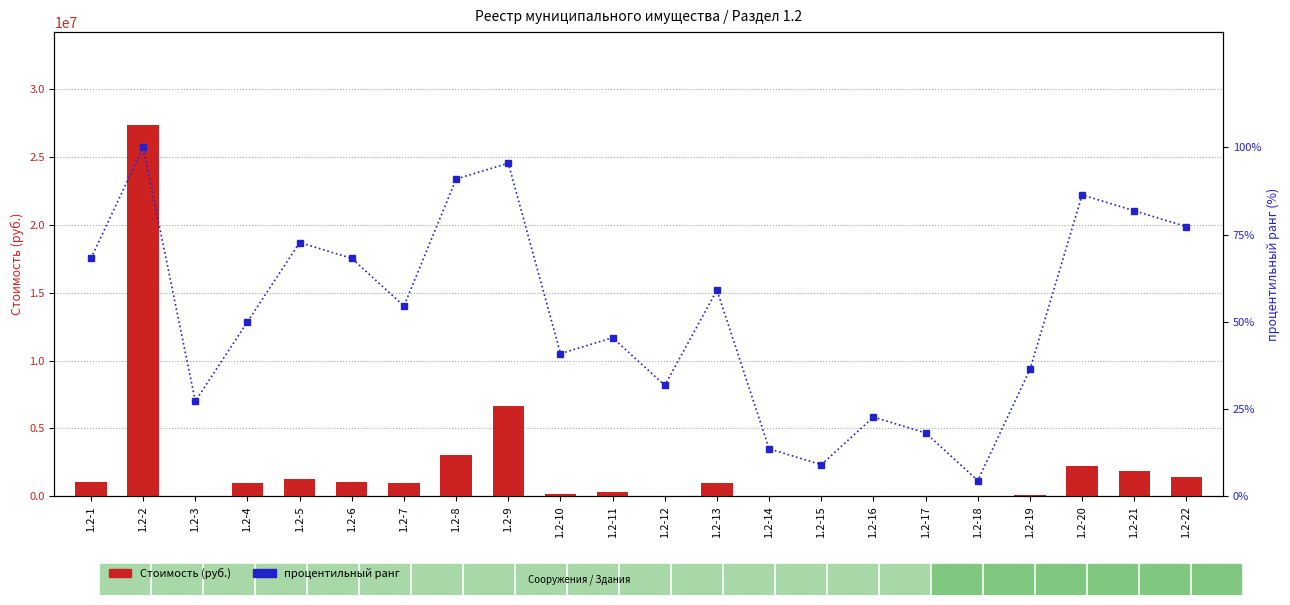

At 1.2-11, list the series in order from largest to smallest.

Стоимость (руб.), процентильный ранг